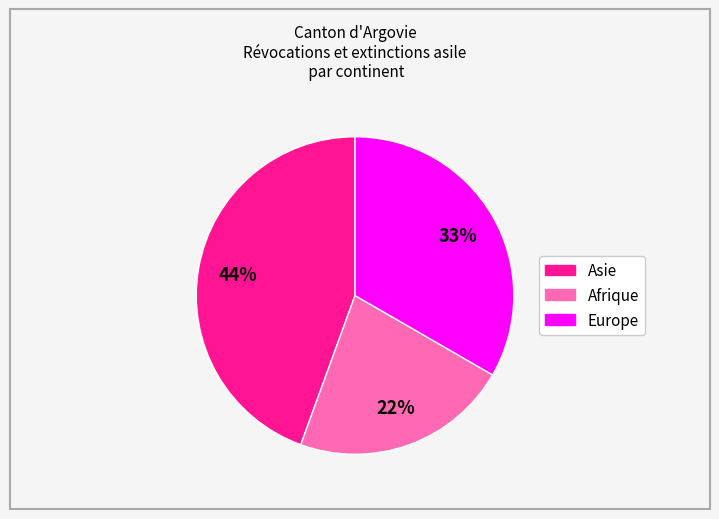

To the nearest percent, what is the average slice percentage?

33%